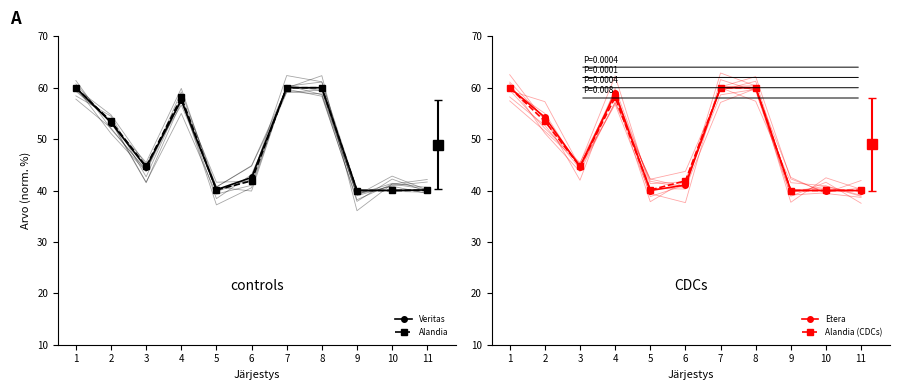

What is the smallest value displayed?

40.0